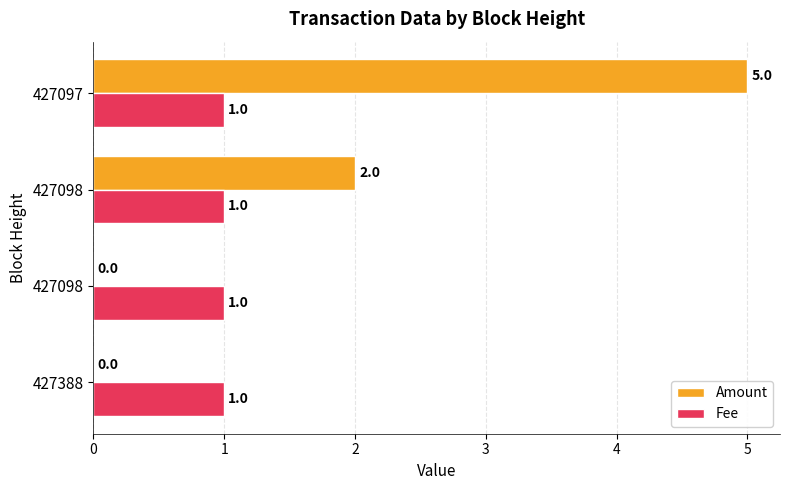

What are all the series names shown in the legend?

Amount, Fee